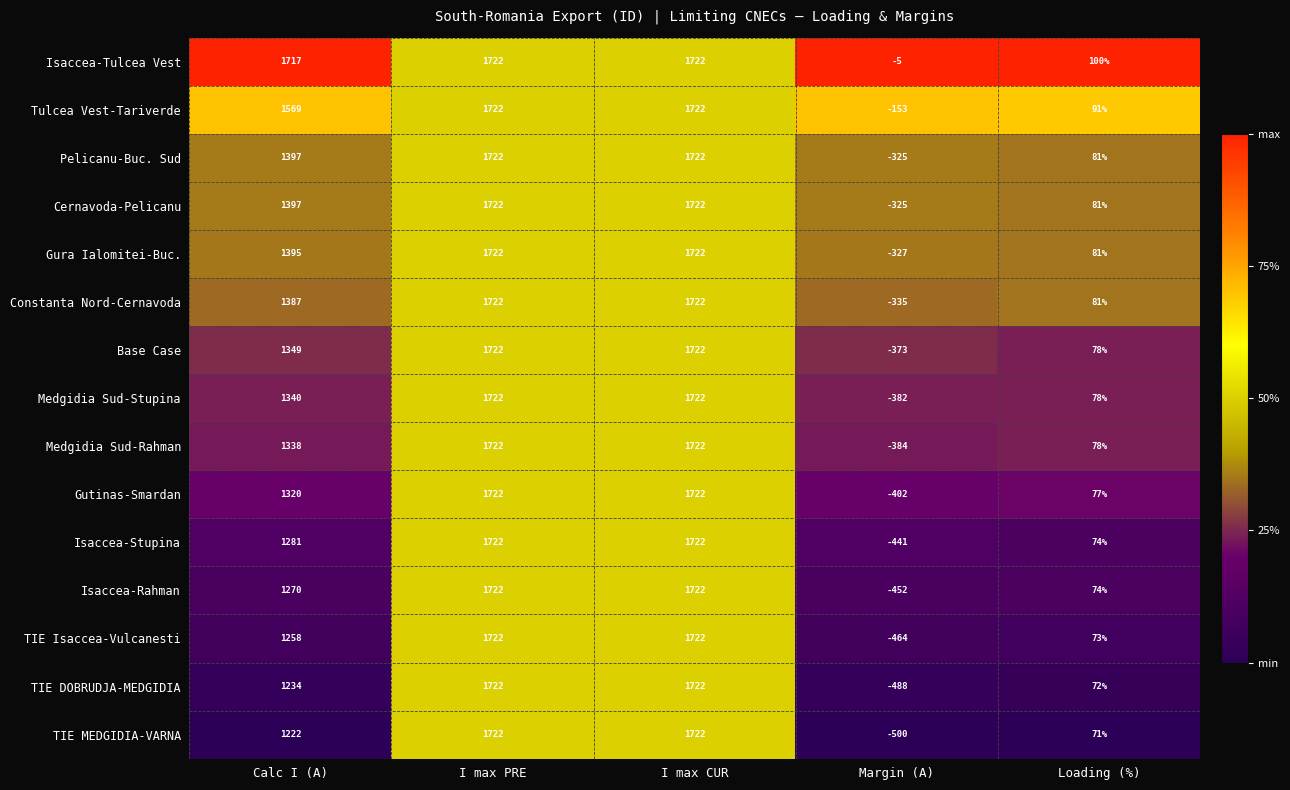

At how many categories does at least one series exceed 771?

3